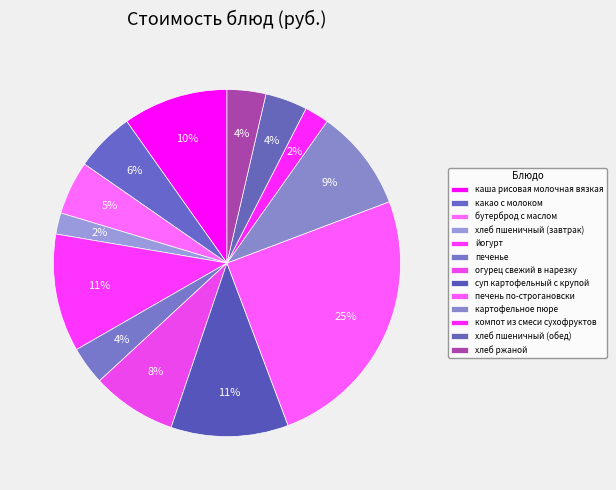

How many segments does this pie chart have?

13